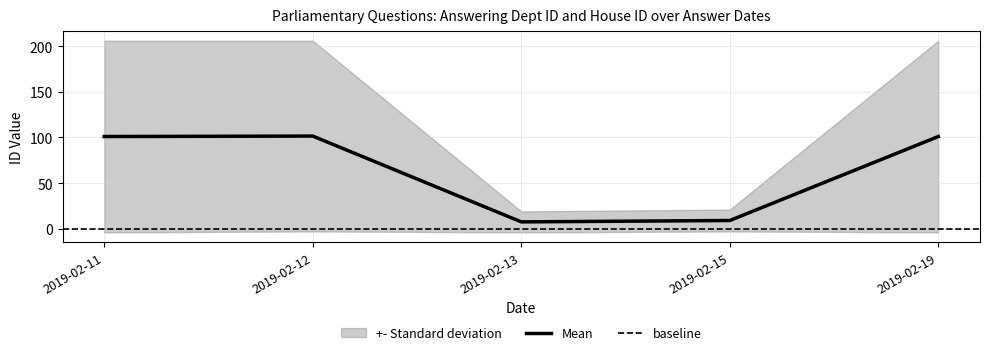

What is the value of the 3rd point from the left?

7.5